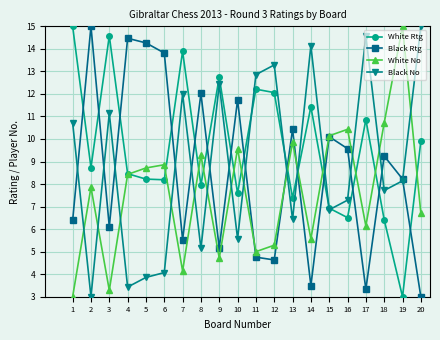

List the labels in order of White No value, largest first.

19, 18, 16, 15, 13, 10, 8, 6, 5, 4, 2, 20, 17, 14, 12, 11, 9, 7, 3, 1